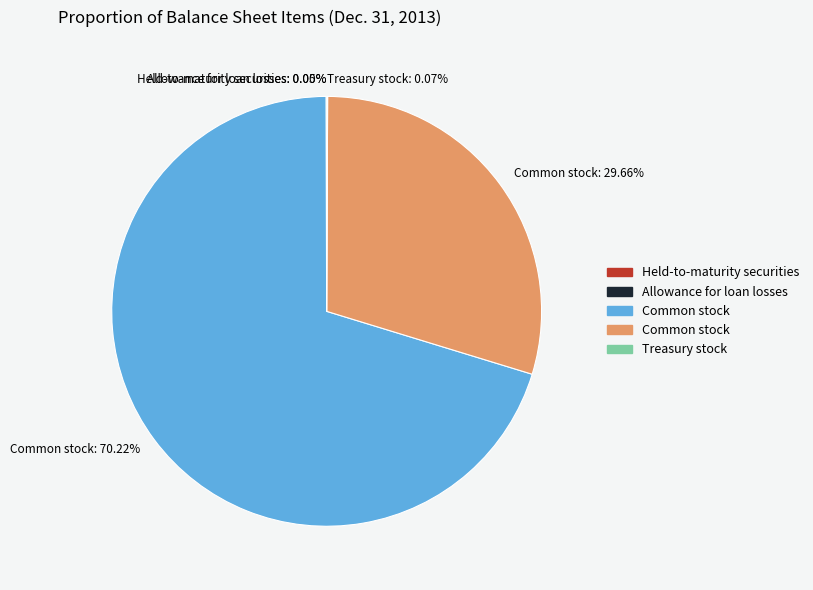

Which category accounts for the majority?

Common stock: 70.22%